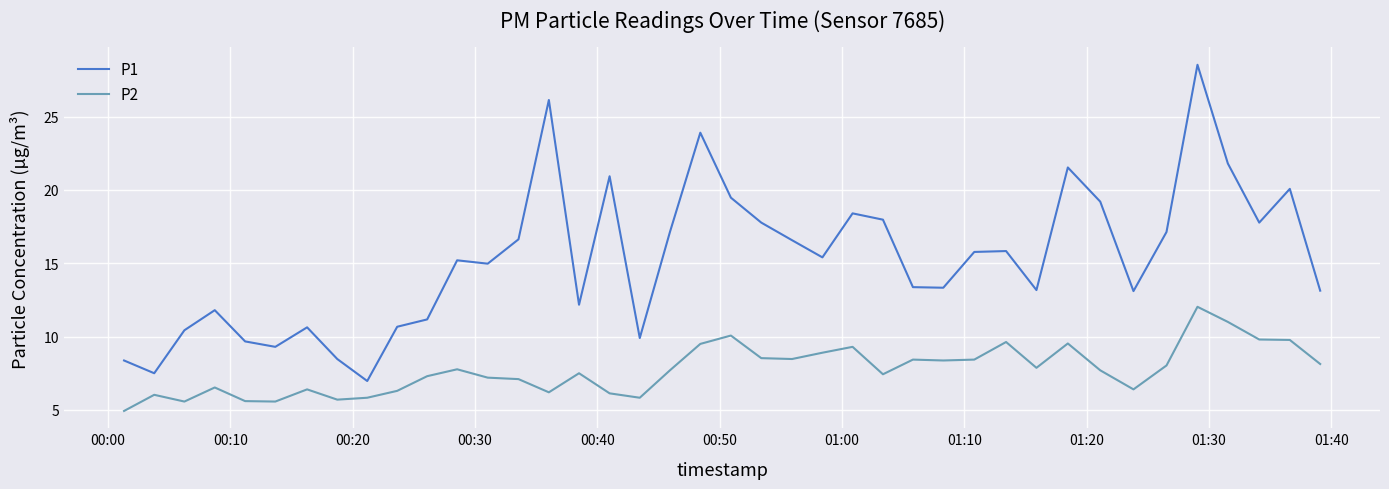

What is the maximum value for P2?

12.0